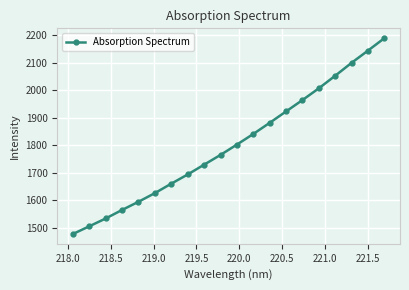

What is the difference between the maximum and second lowest values?

683.2